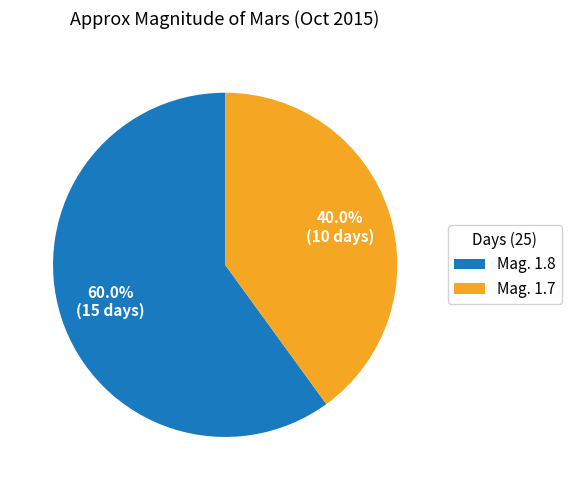

Count the number of slices in the pie.

2